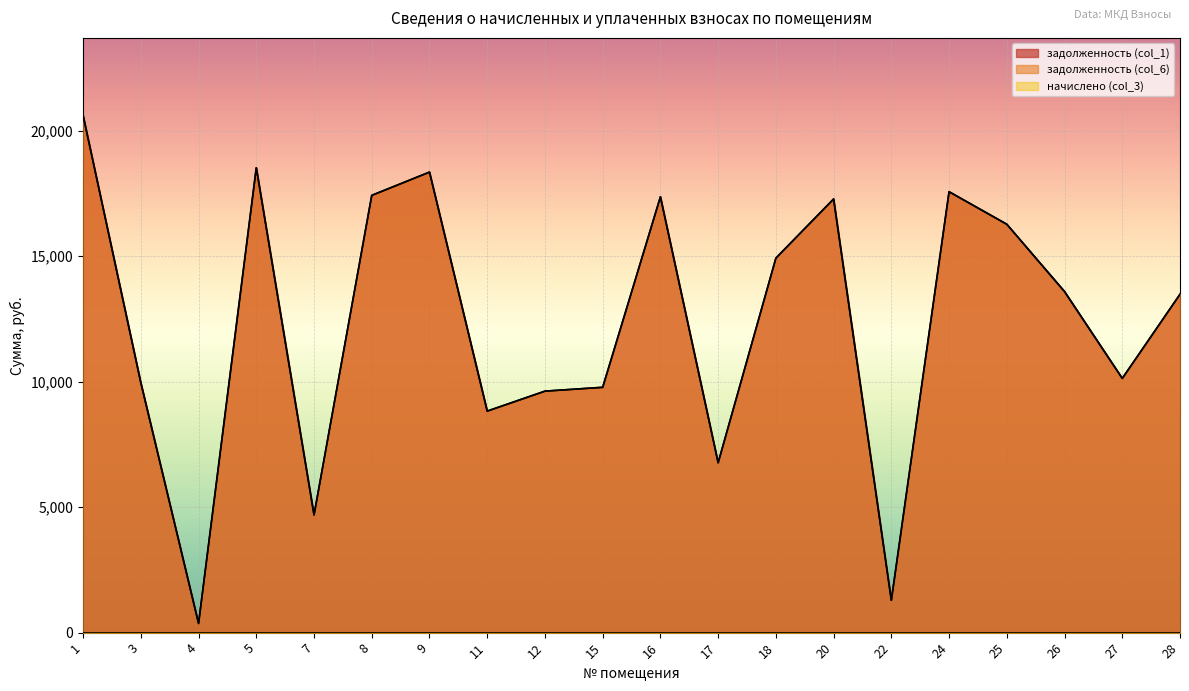

Is it true that задолженность (col_1) equals 4942.6 at 24?

False